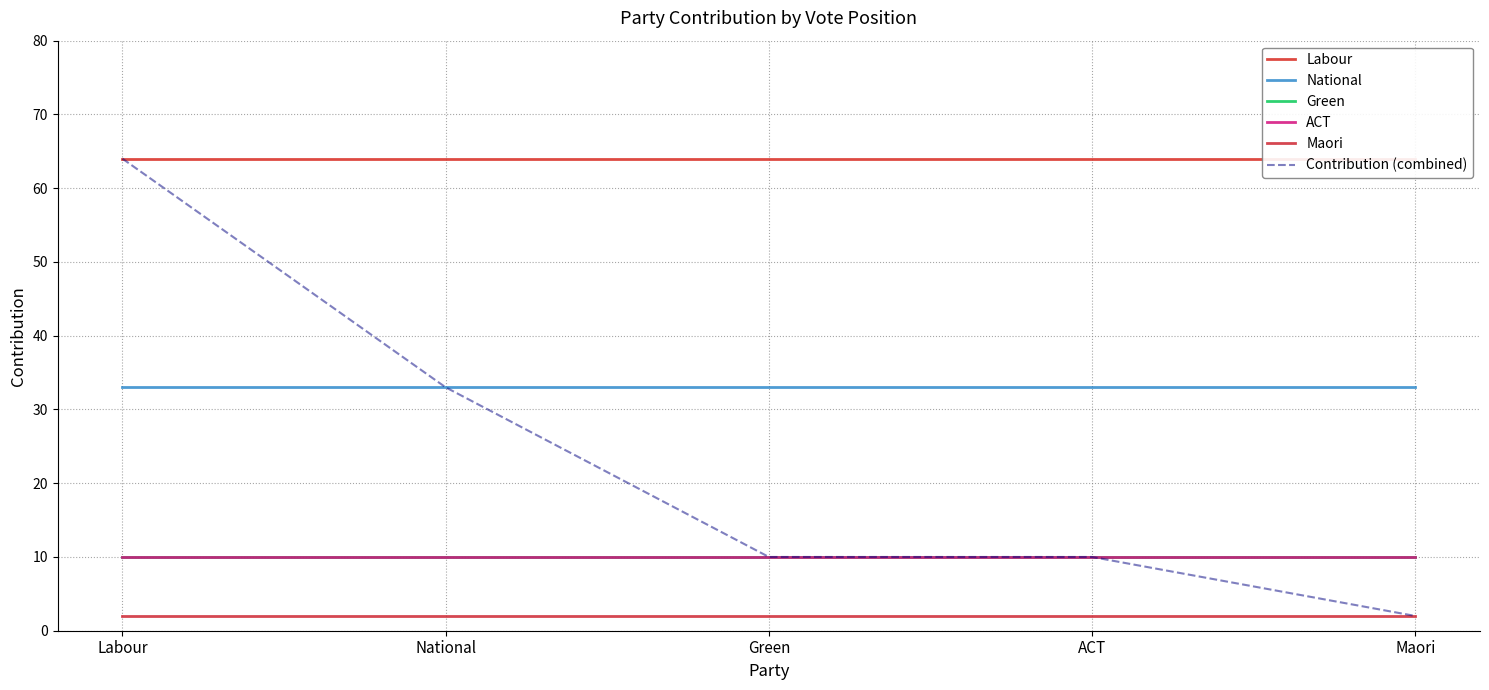

Rank the series at ACT from highest to lowest value.

Labour, National, Green, ACT, Contribution (combined), Maori